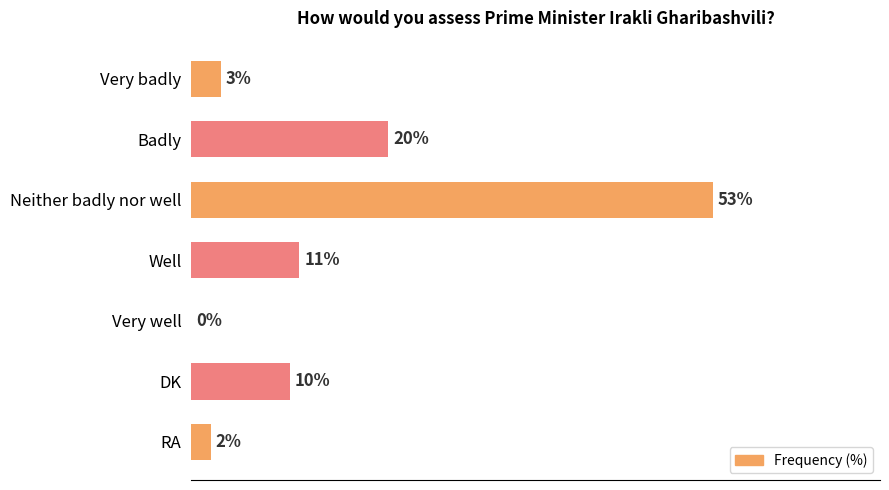

Where is the data nearest to the value 26?

Badly